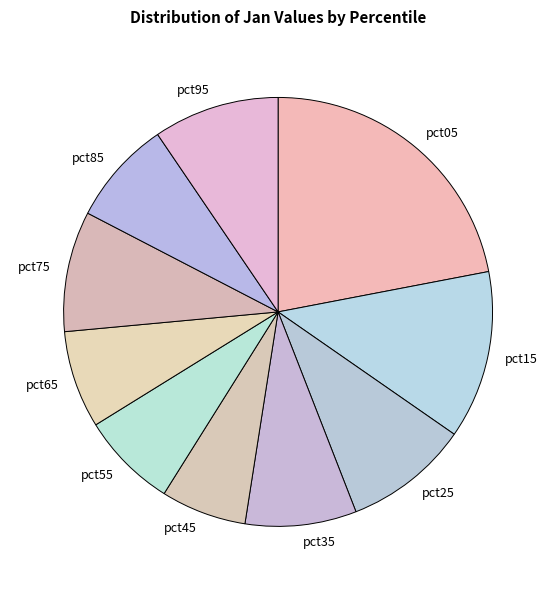

Do pct55 and pct05 together represent more than half of the pie?

No